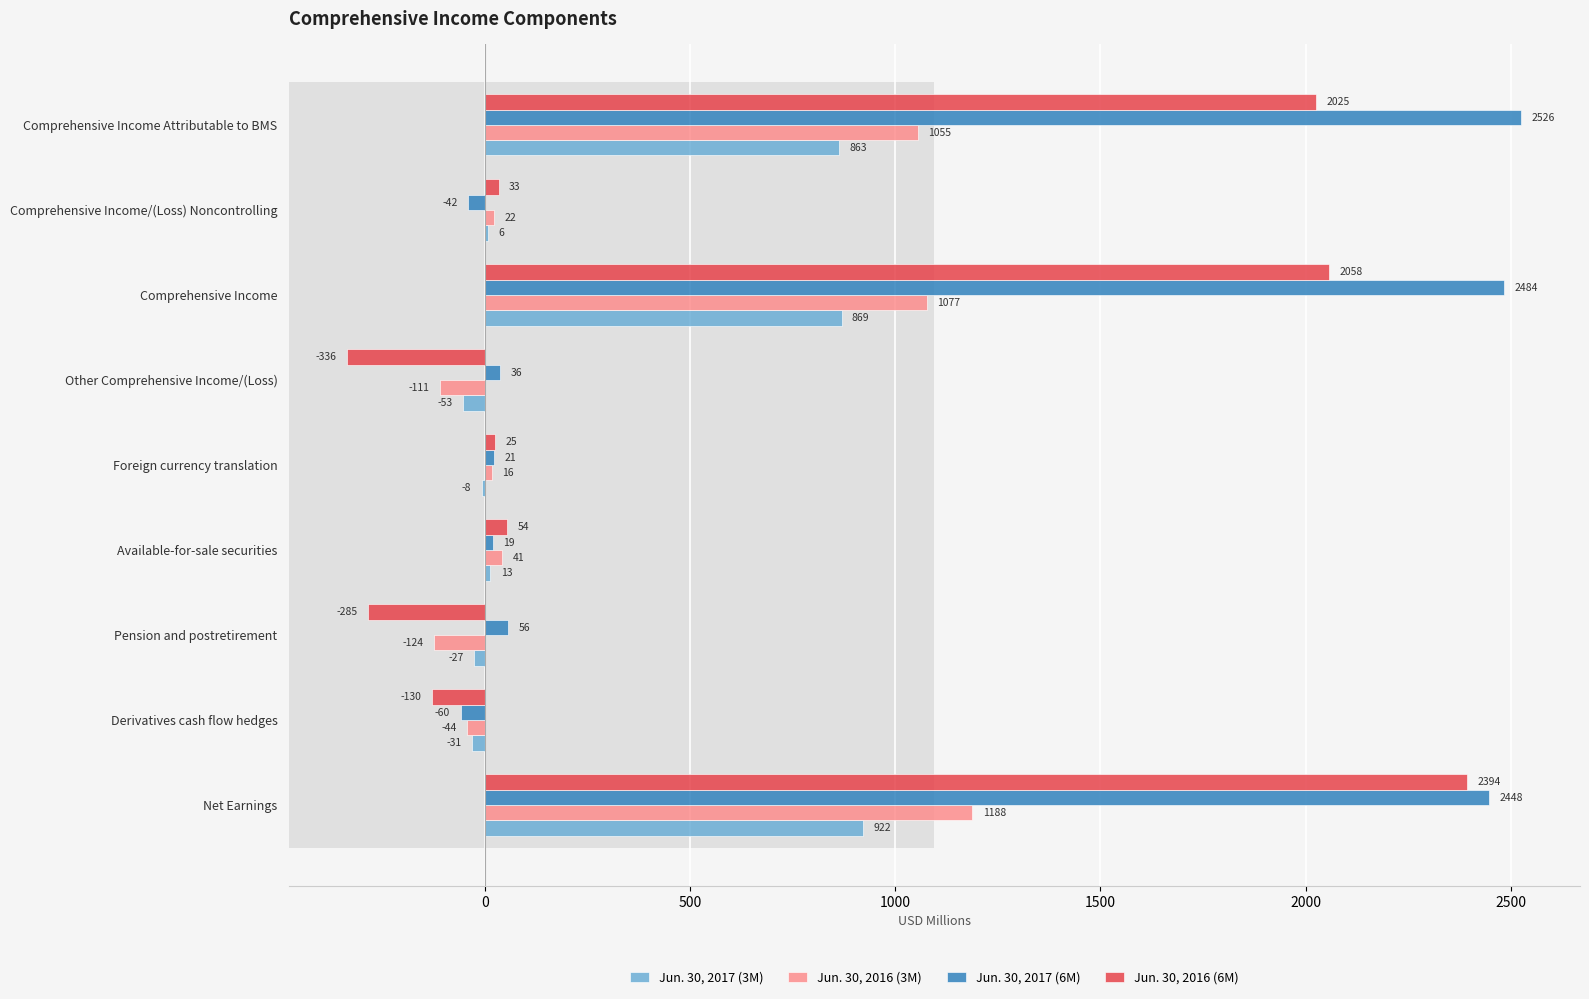

How many bars are there in each group?

4